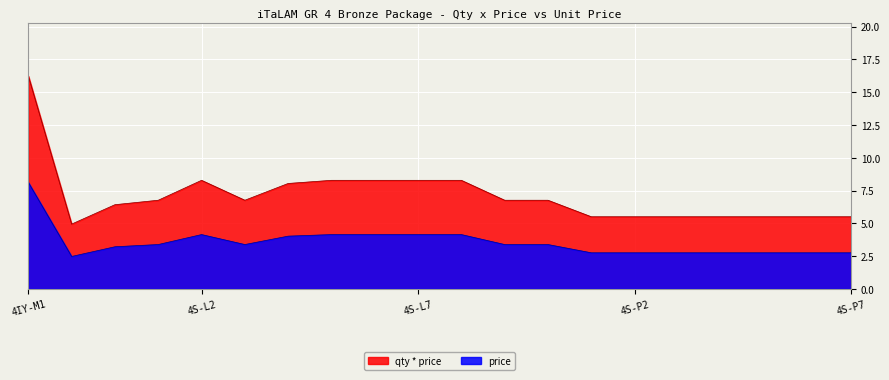

What is the difference between the price values at 4S-M3 and 4S-L9?

0.2